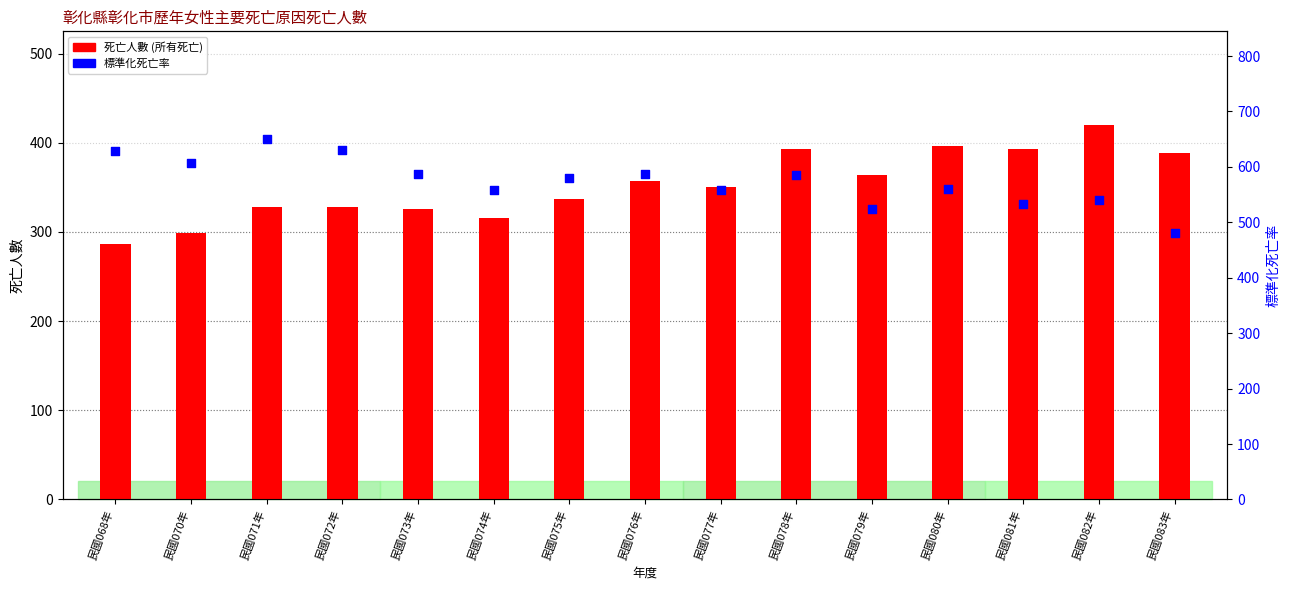

At how many categories does at least one series exceed 538?

12